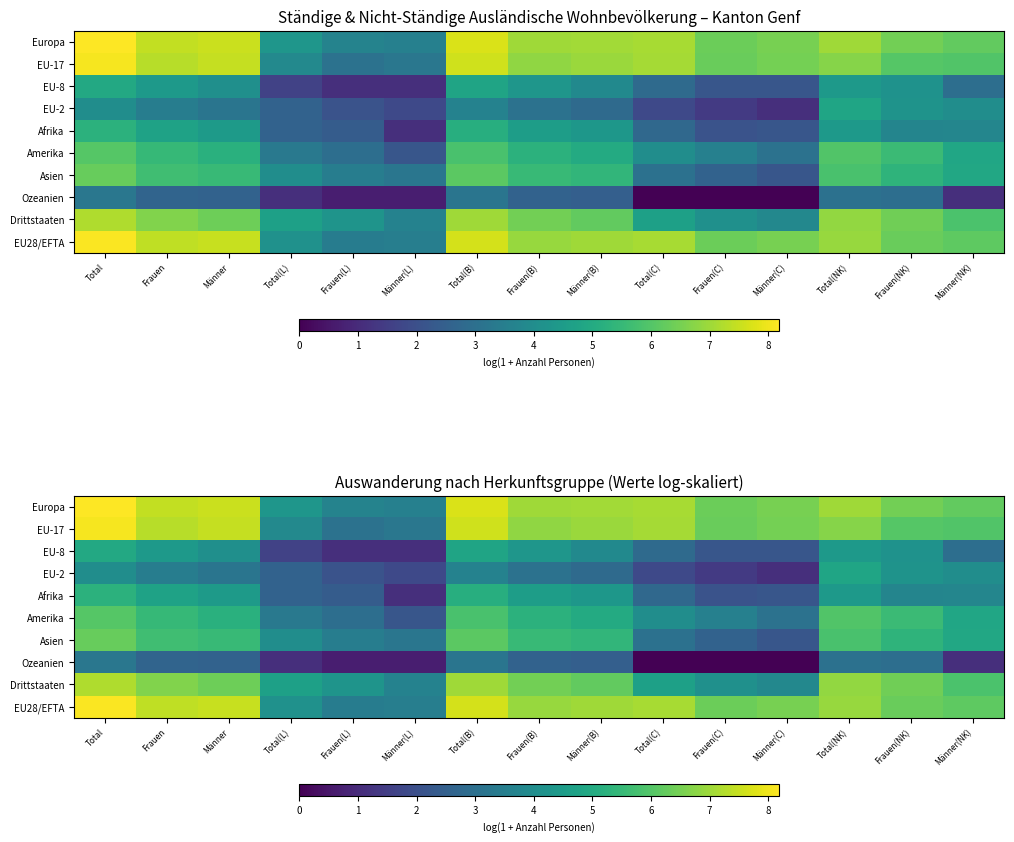

Which series changed the most between Männer and Total(C)?

Ozeanien